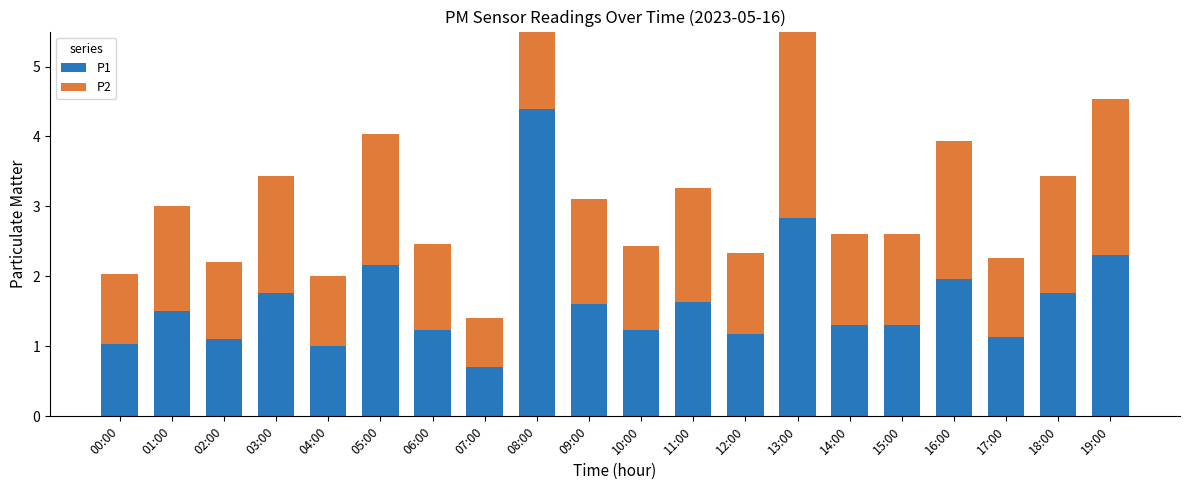

Which category has the highest value in the P2 series?

13:00